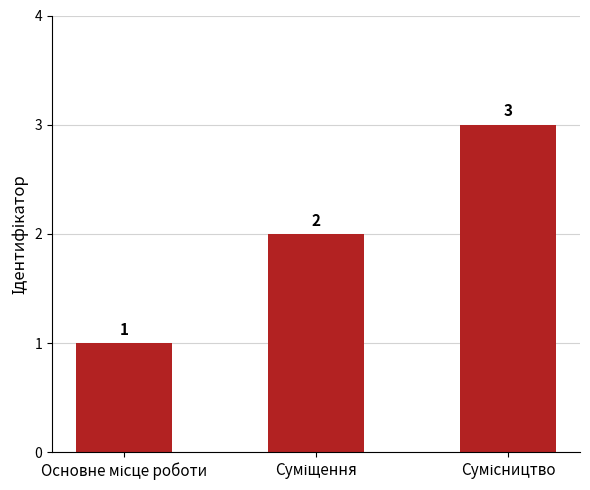

What is the difference between the second highest and minimum values?

1